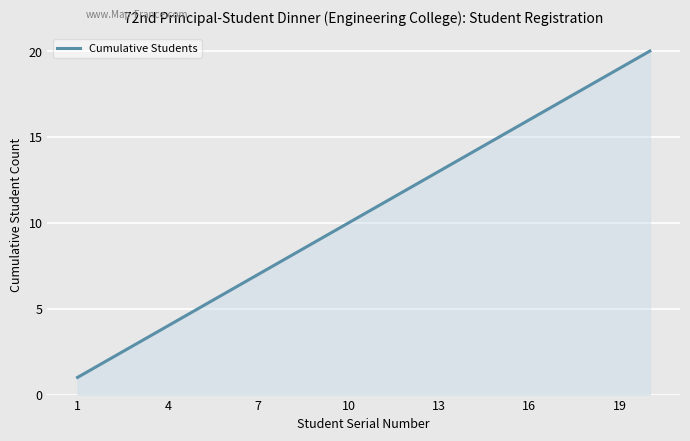

How many lines are shown in the chart?

1